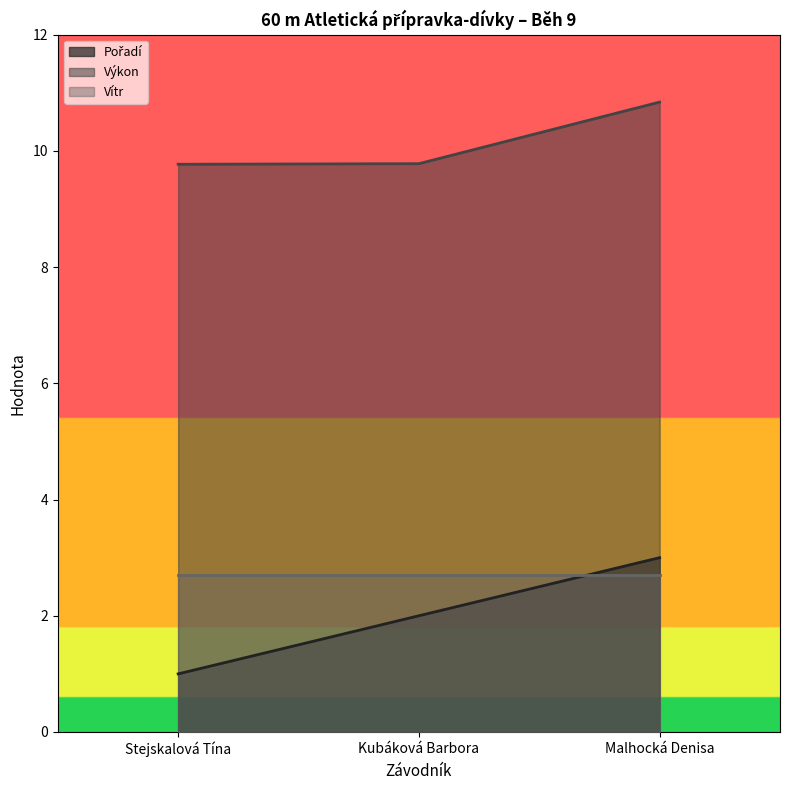

True or false: Výkon has a value of 10.8 at Malhocká Denisa.

True